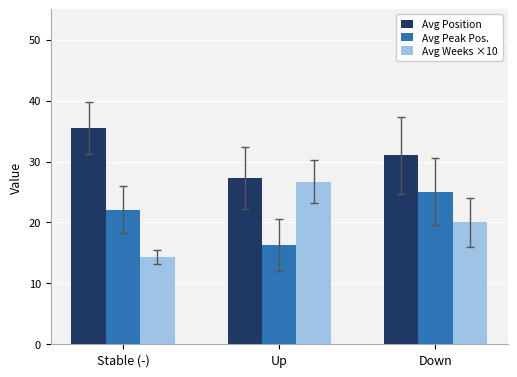

How many data points in Avg Peak Pos. are less than 22?

1